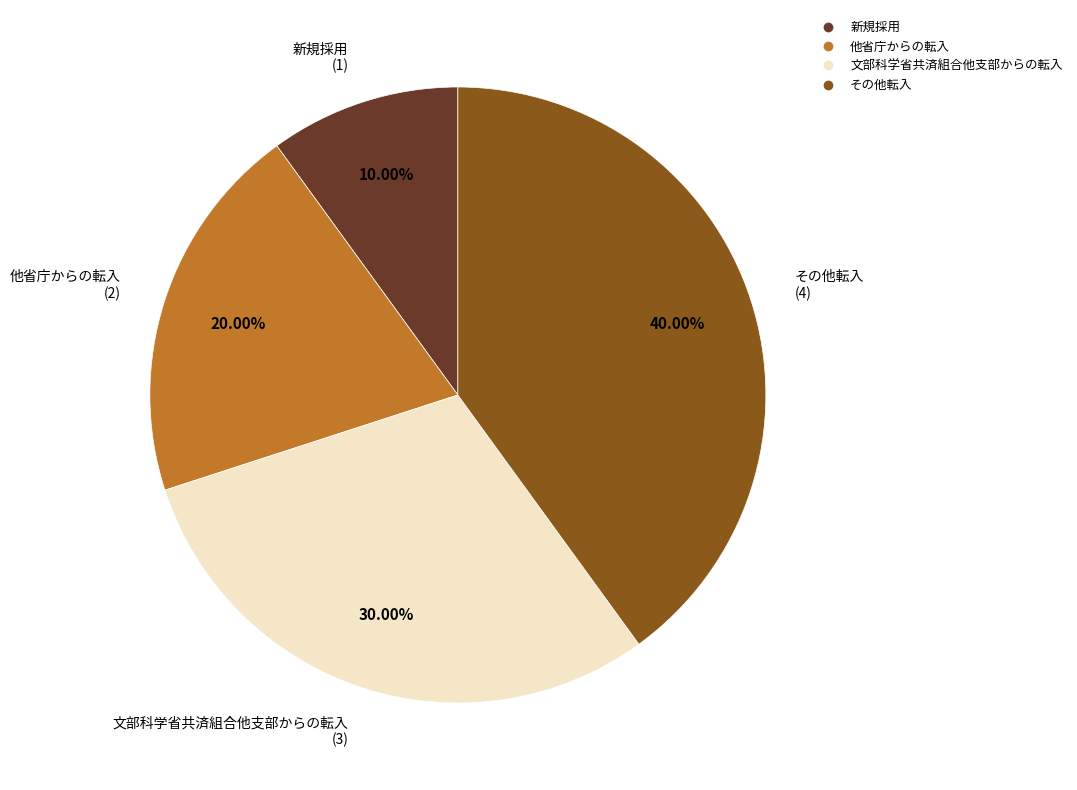

Is it true that 文部科学省共済組合他支部からの転入 is 24% of the pie?

False